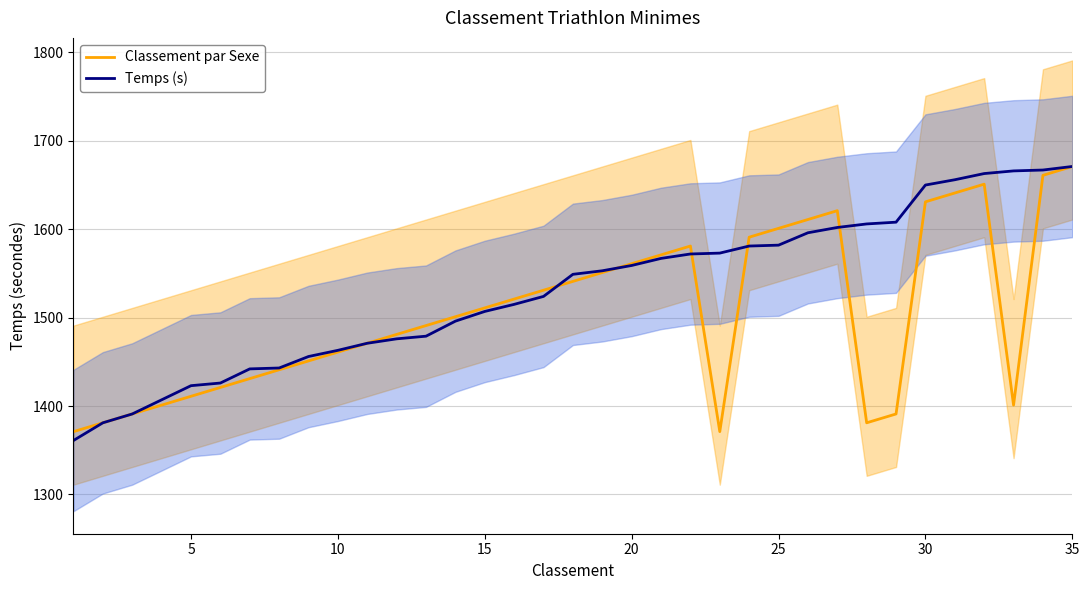

How many lines are shown in the chart?

2